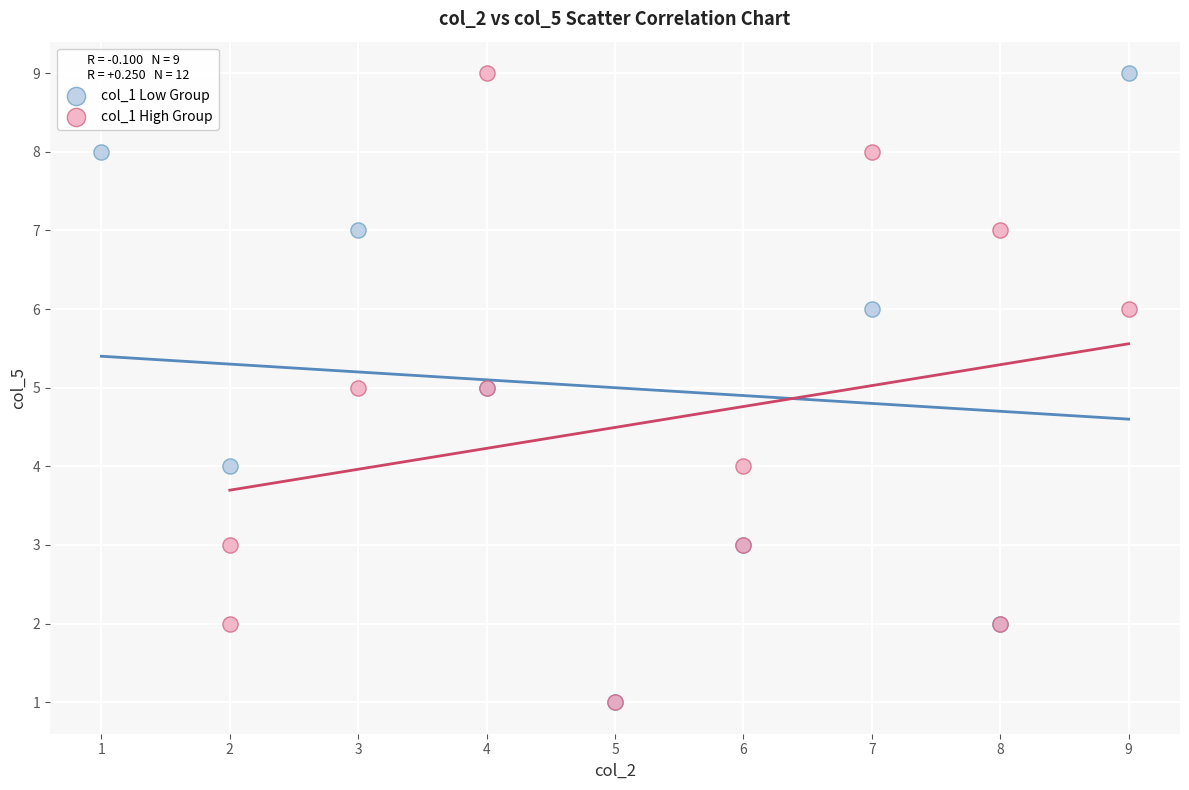

What are all the series names shown in the legend?

col_1 Low Group, col_1 High Group